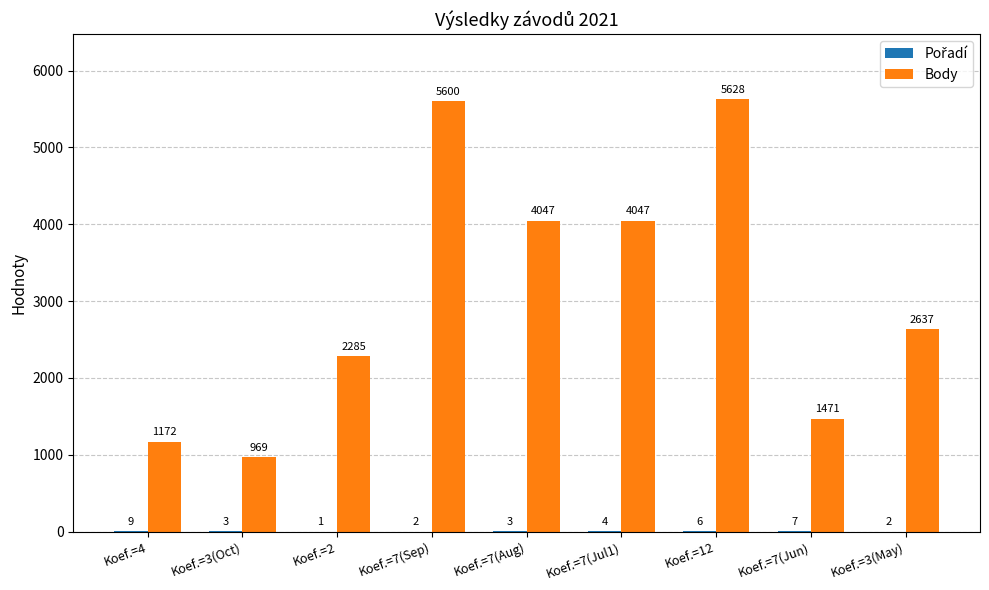

The Body series shows 969 at Koef.=3(Oct). True or false?

True